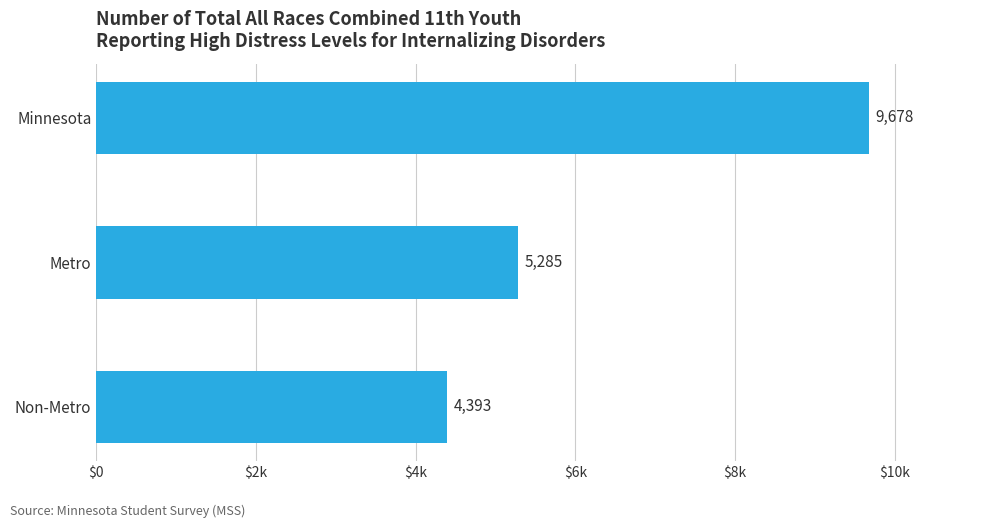

Rank the categories by value from highest to lowest.

Minnesota, Metro, Non-Metro